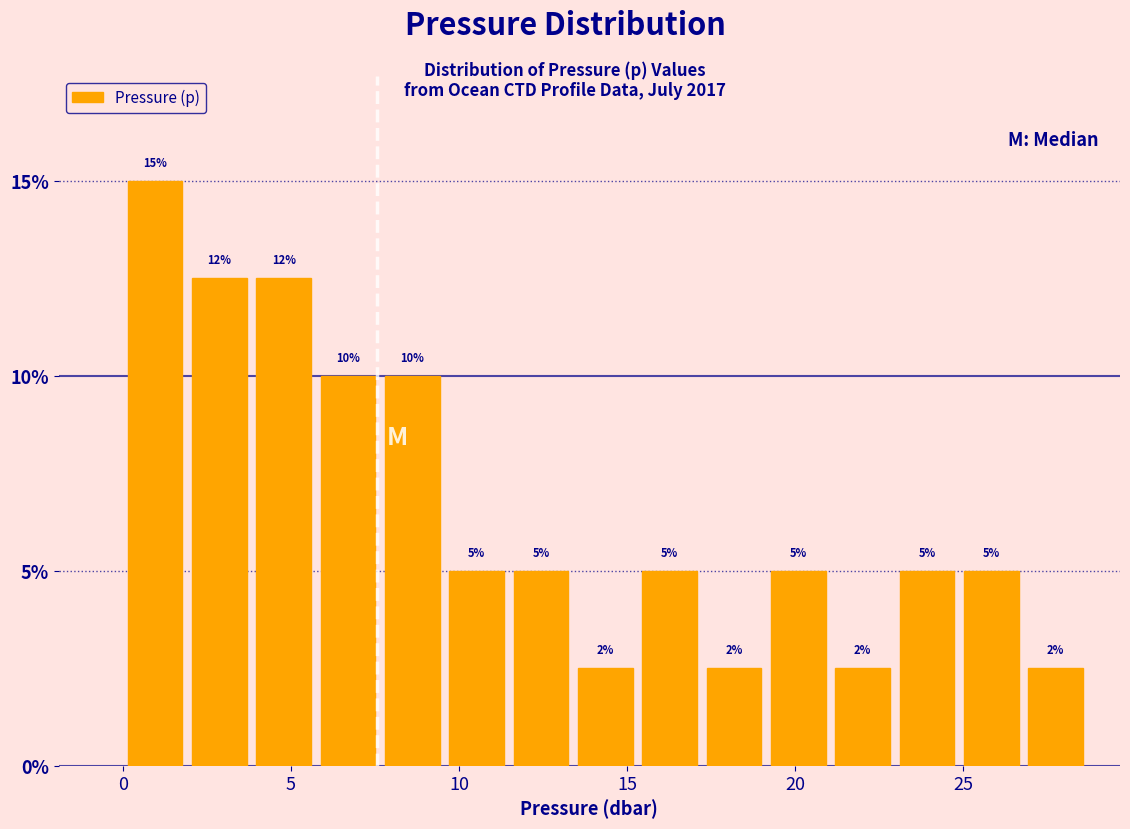

Around what value on the x-axis is the tallest bar? Give the approximate position of its centre, as read against the axis.

1.0